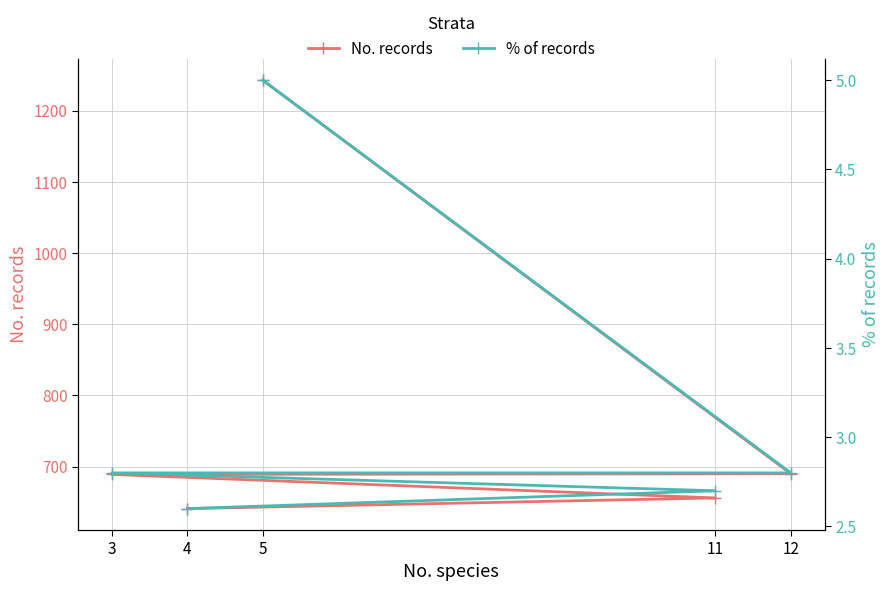

Rank the categories by No. records value from highest to lowest.

5, 12, 3, 11, 4